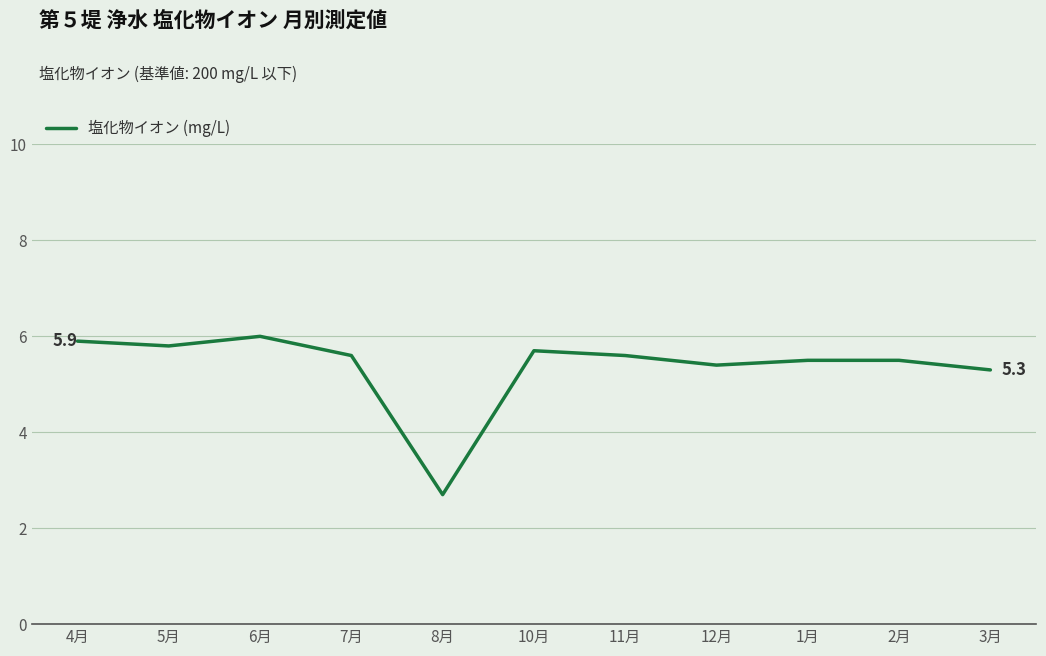

How many lines are shown in the chart?

1